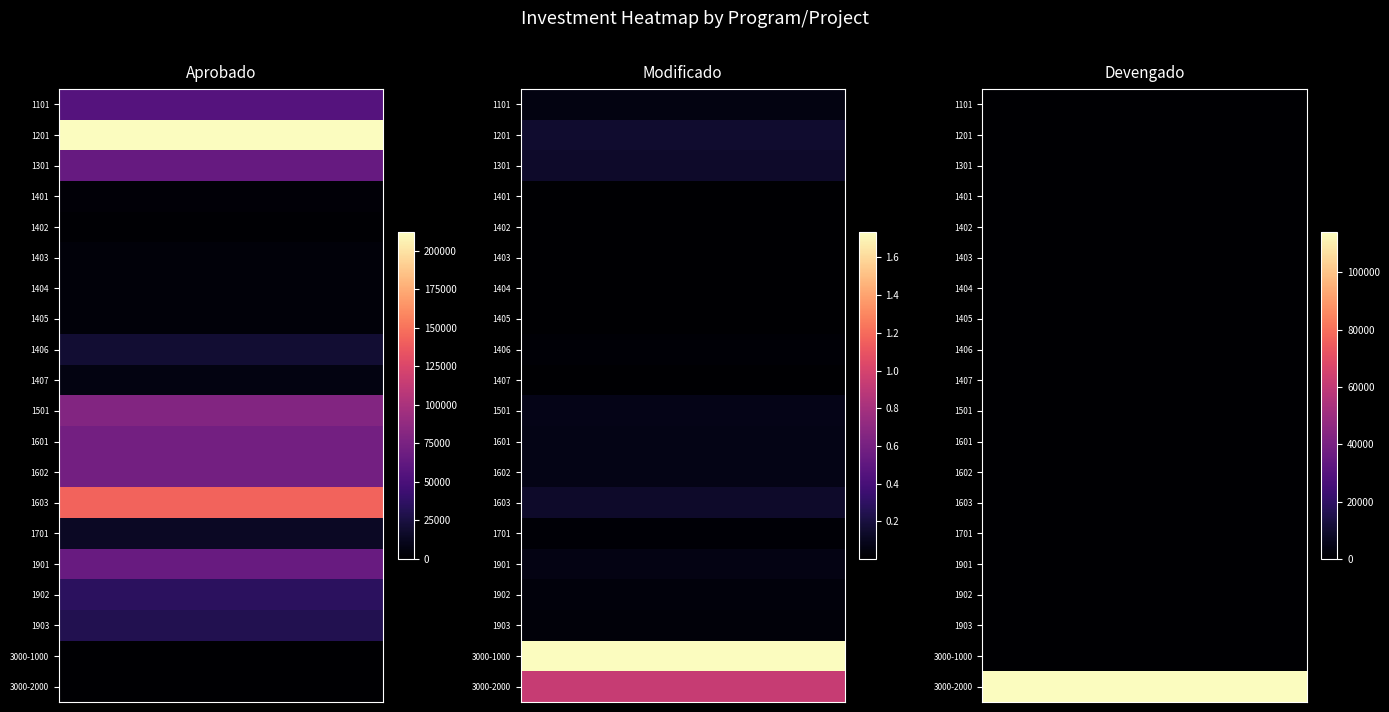

What is the sum of all 1407 values?

14891.2